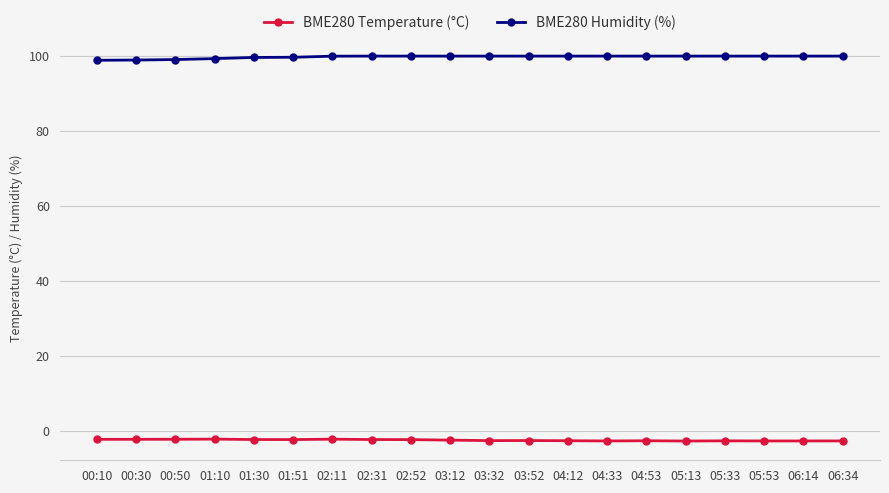

Is it true that BME280 Humidity (%) equals 37.1 at 02:11?

False